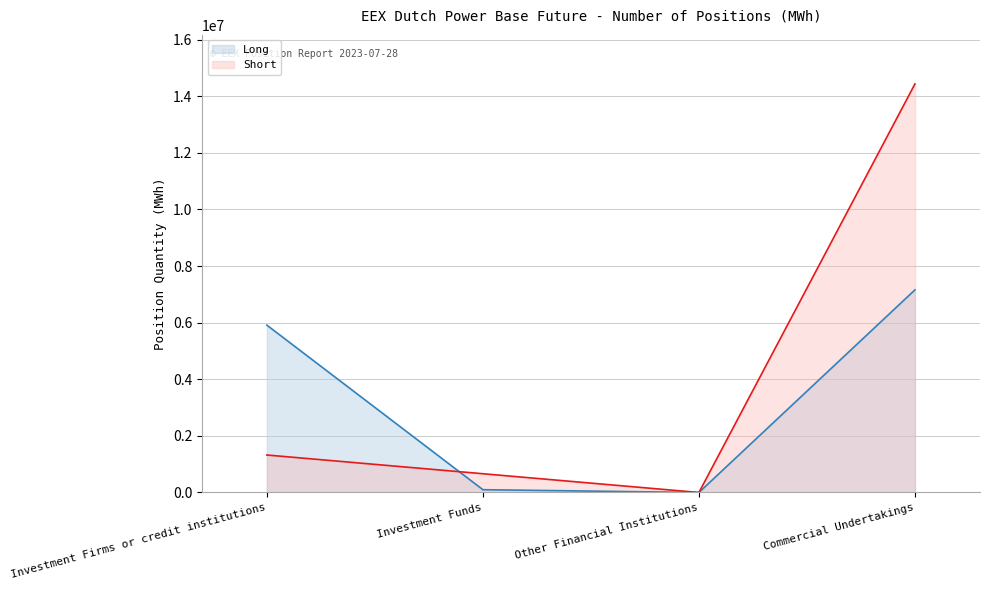

List the series in order of their peak value, highest first.

Short, Long